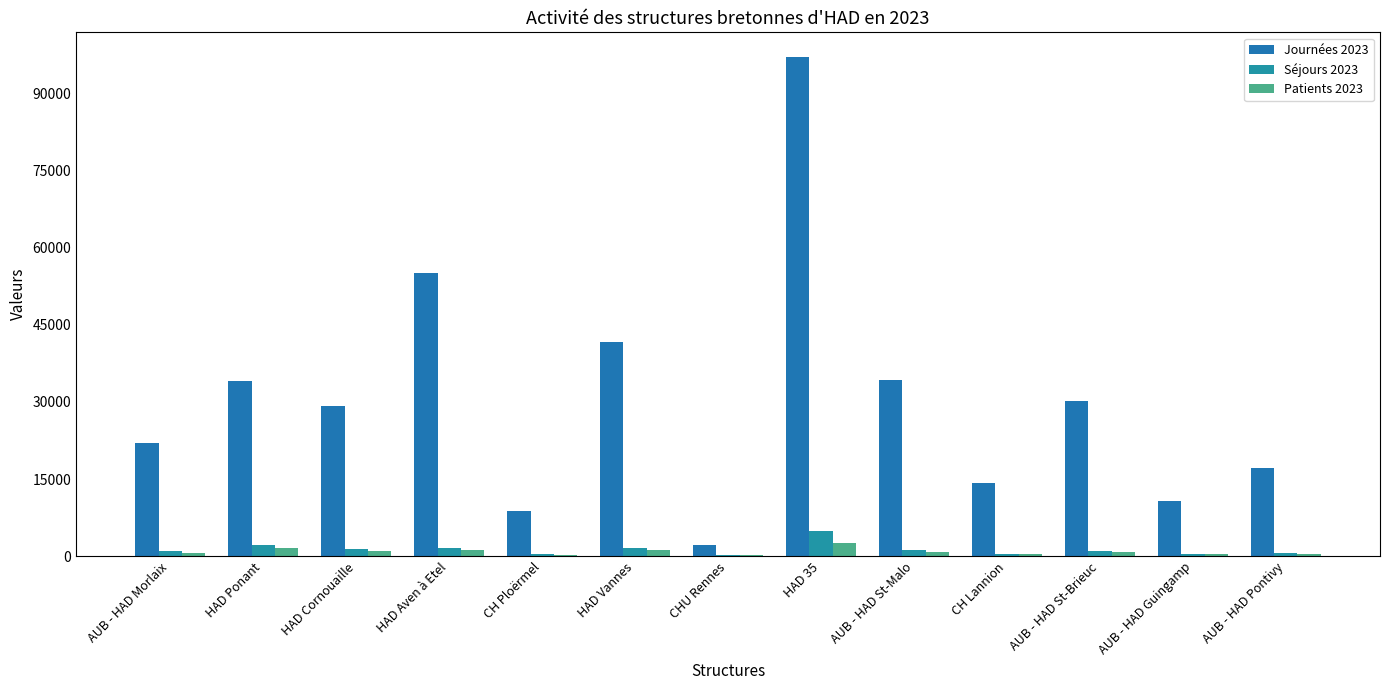

List the series in order of their peak value, lowest first.

Patients 2023, Séjours 2023, Journées 2023